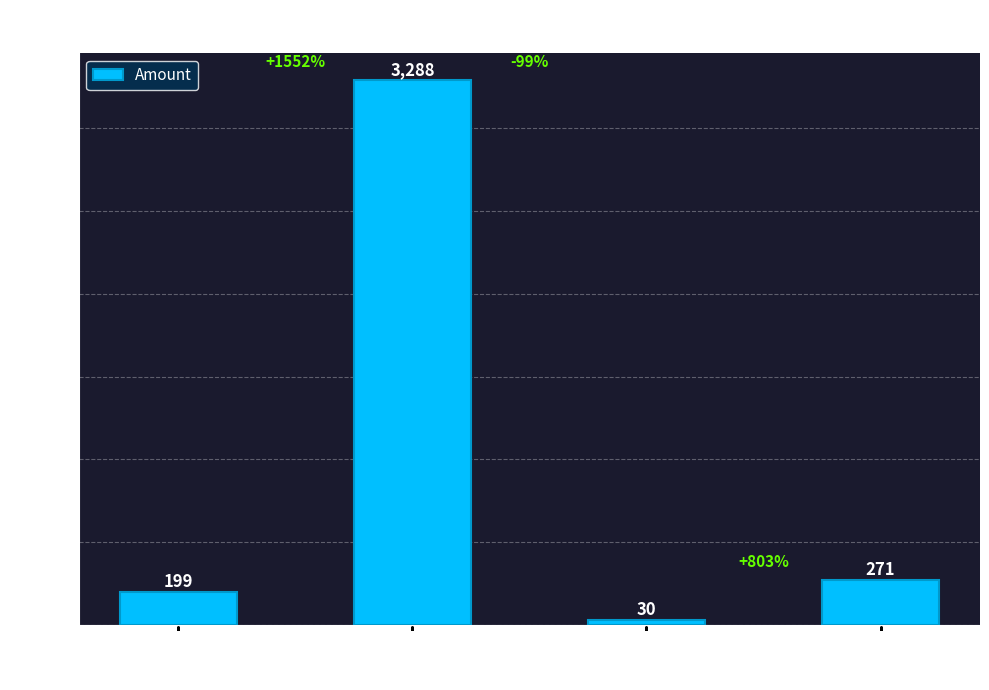

What is the difference between the maximum and second lowest values?

3089